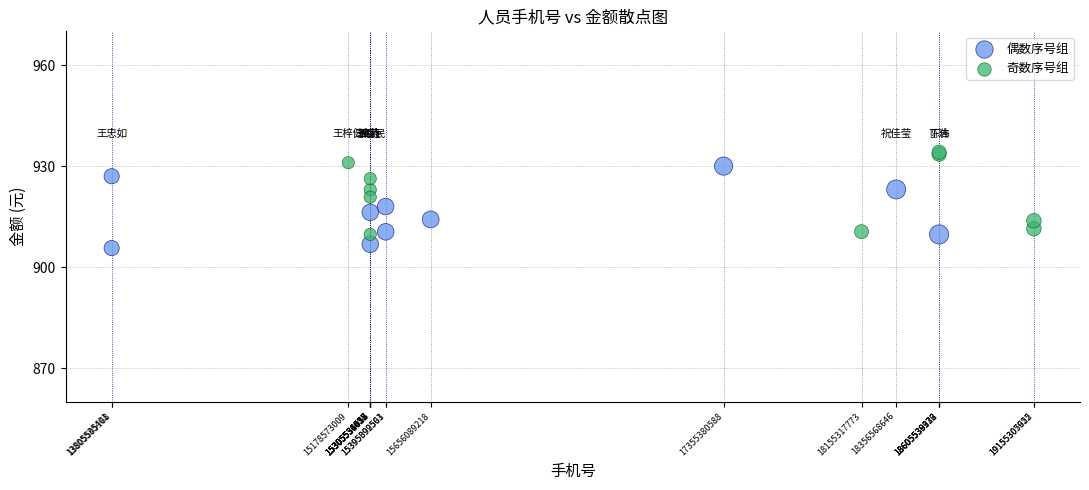

Which series reaches the minimum Y coordinate?

偶数序号组